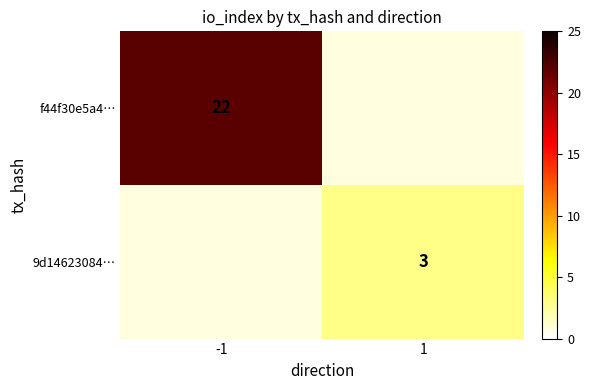

How many distinct data groups are displayed?

2